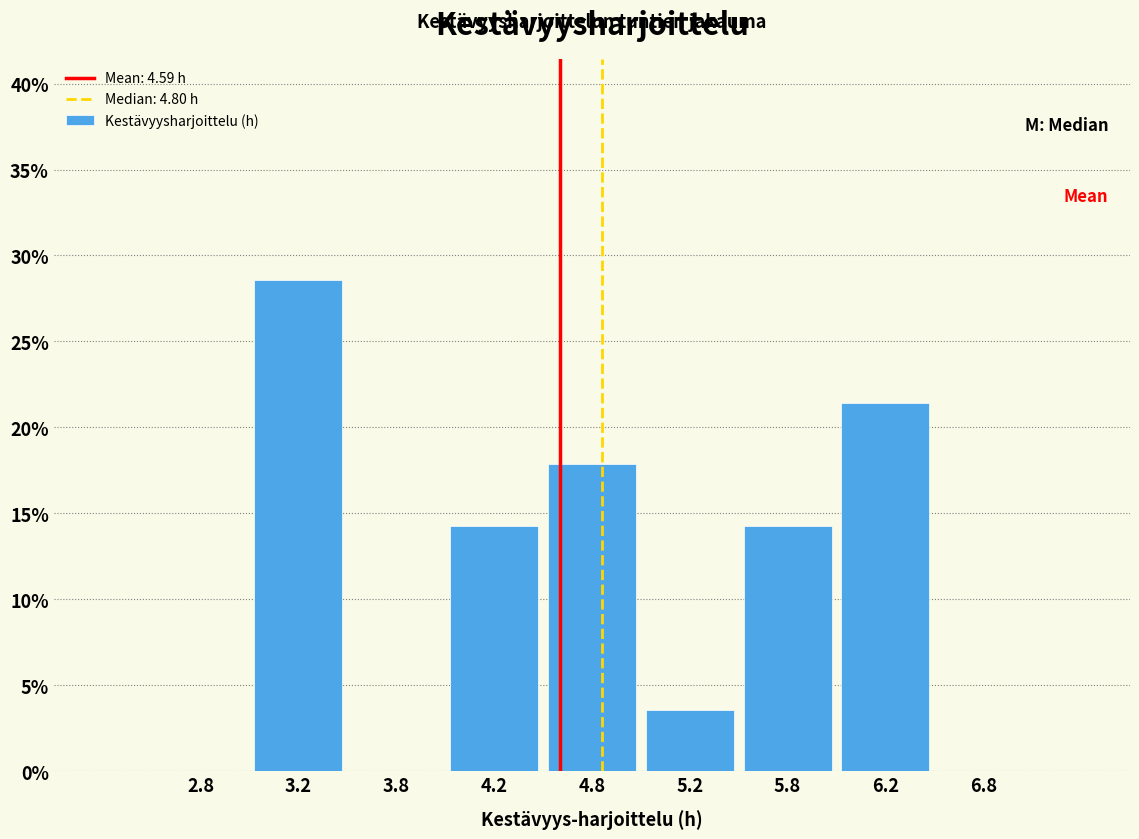

Over which range of the x-axis is the bar tallest?

3.0 to 3.5